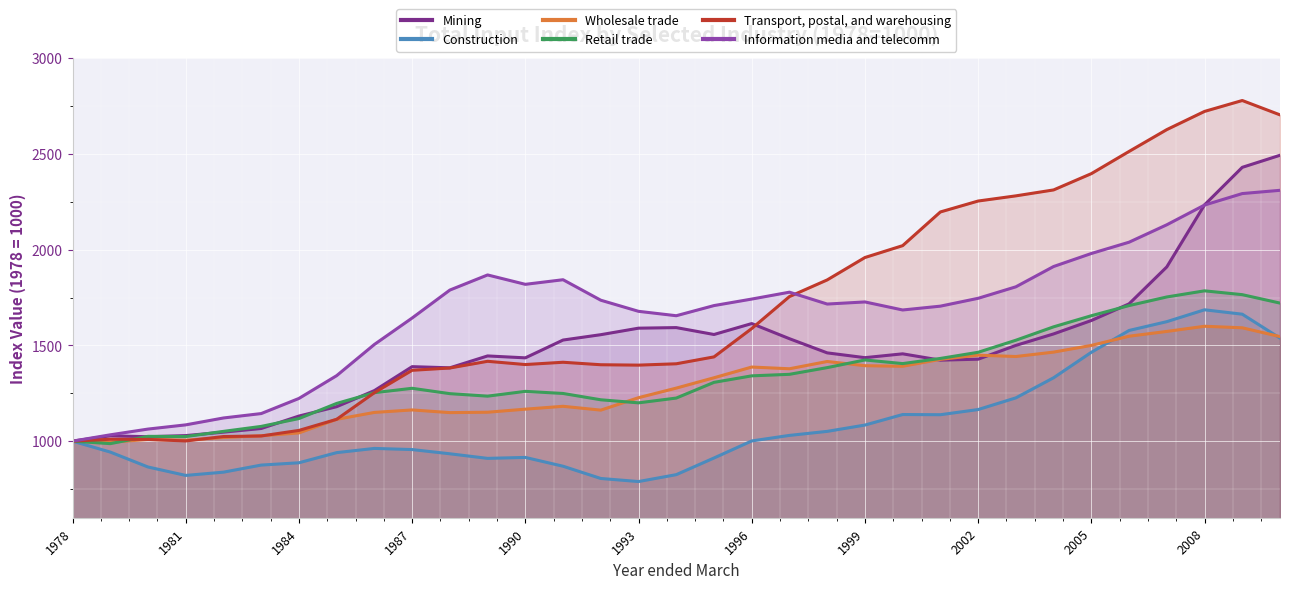

In Mining, how many points are lower than both neighbors (excluding endpoints)?

6